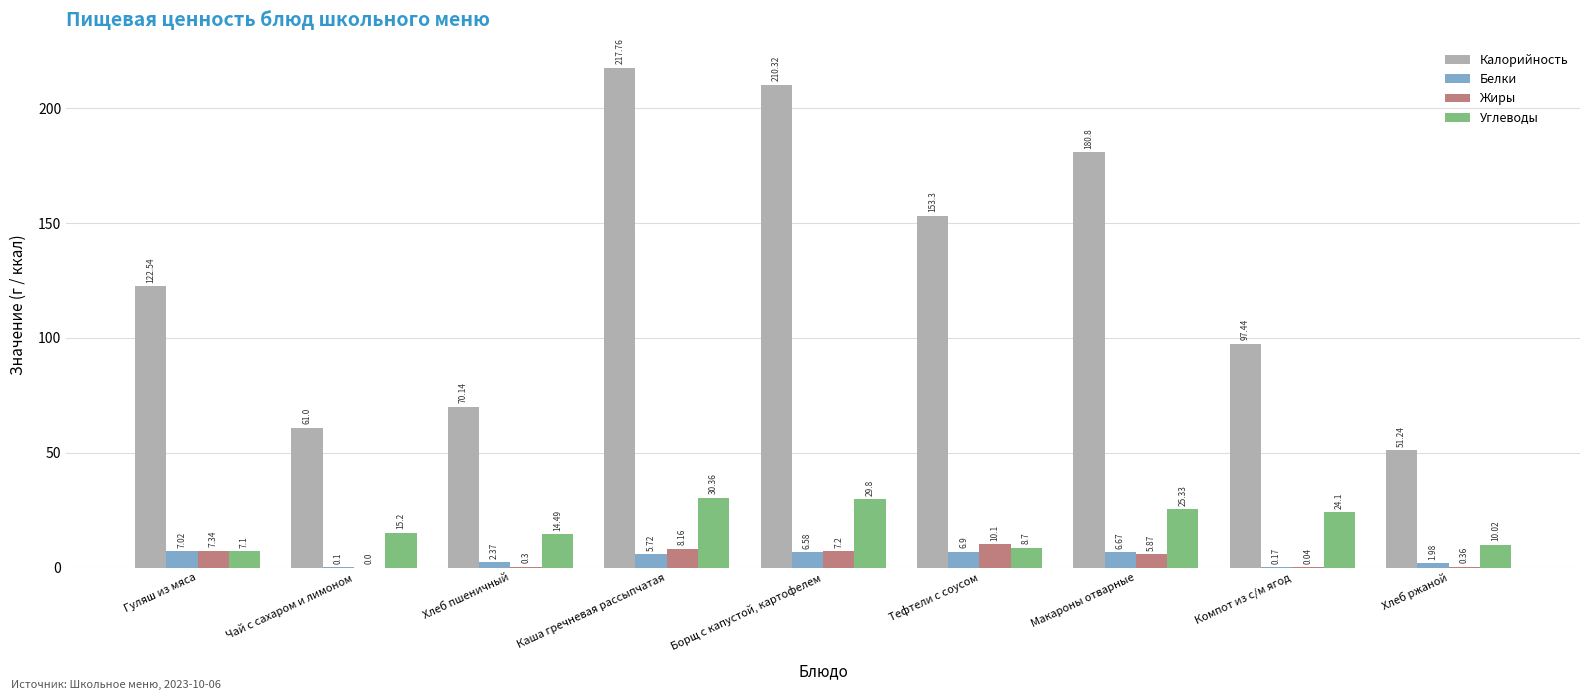

At which label is Калорийность closest to 134?

Гуляш из мяса